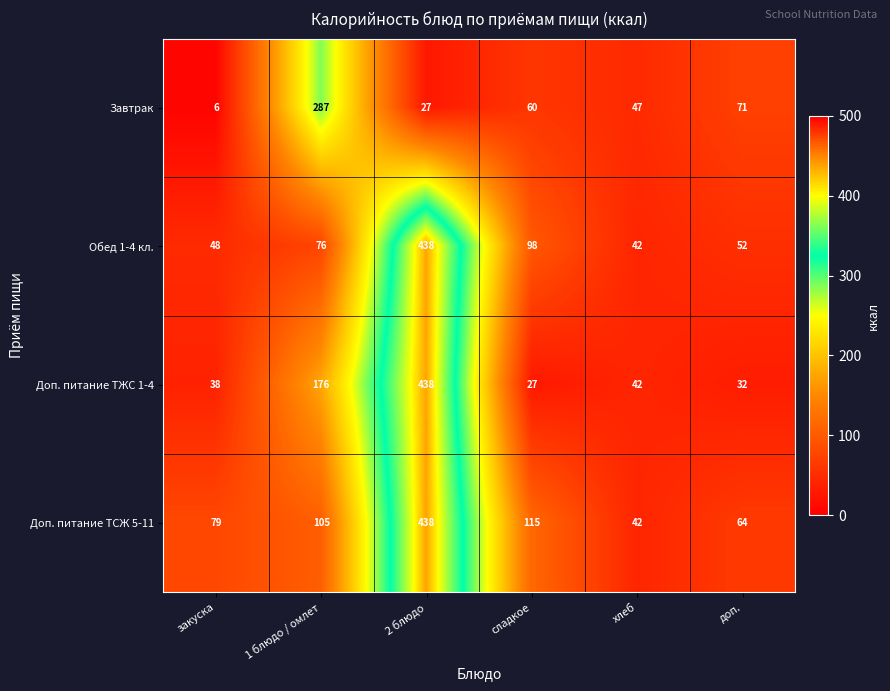

What is the difference between the second highest and minimum values in the Завтрак series?

65